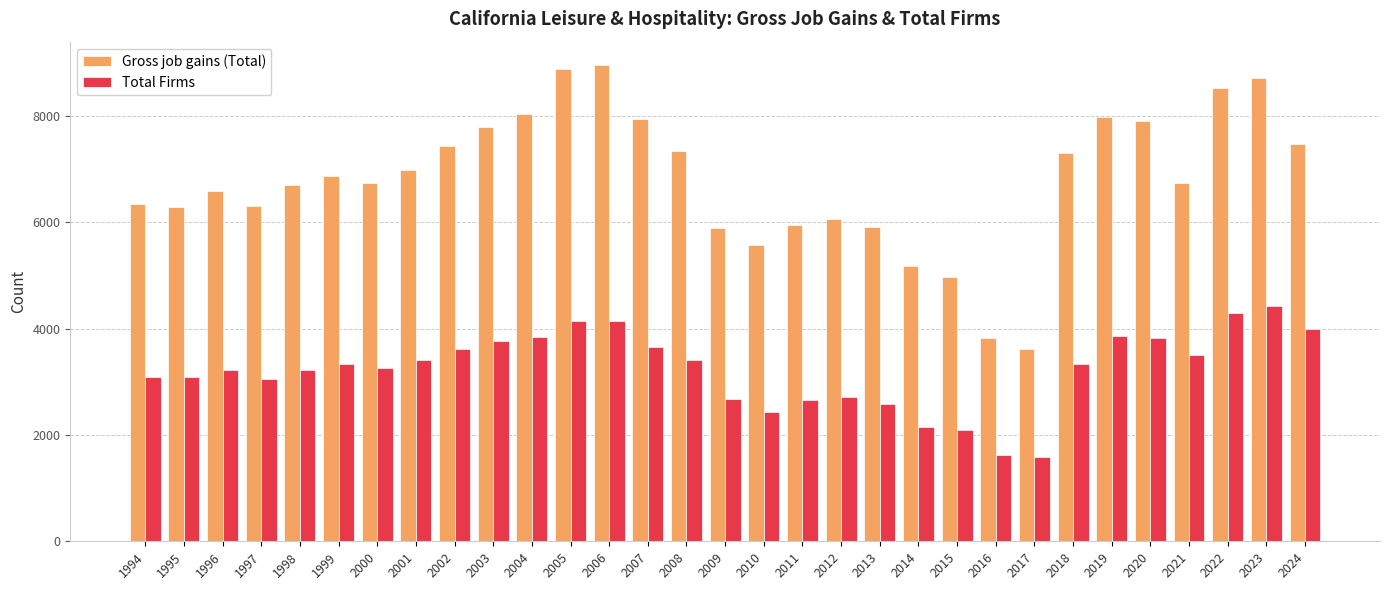

Rank the series at 2003 from highest to lowest value.

Gross job gains (Total), Total Firms